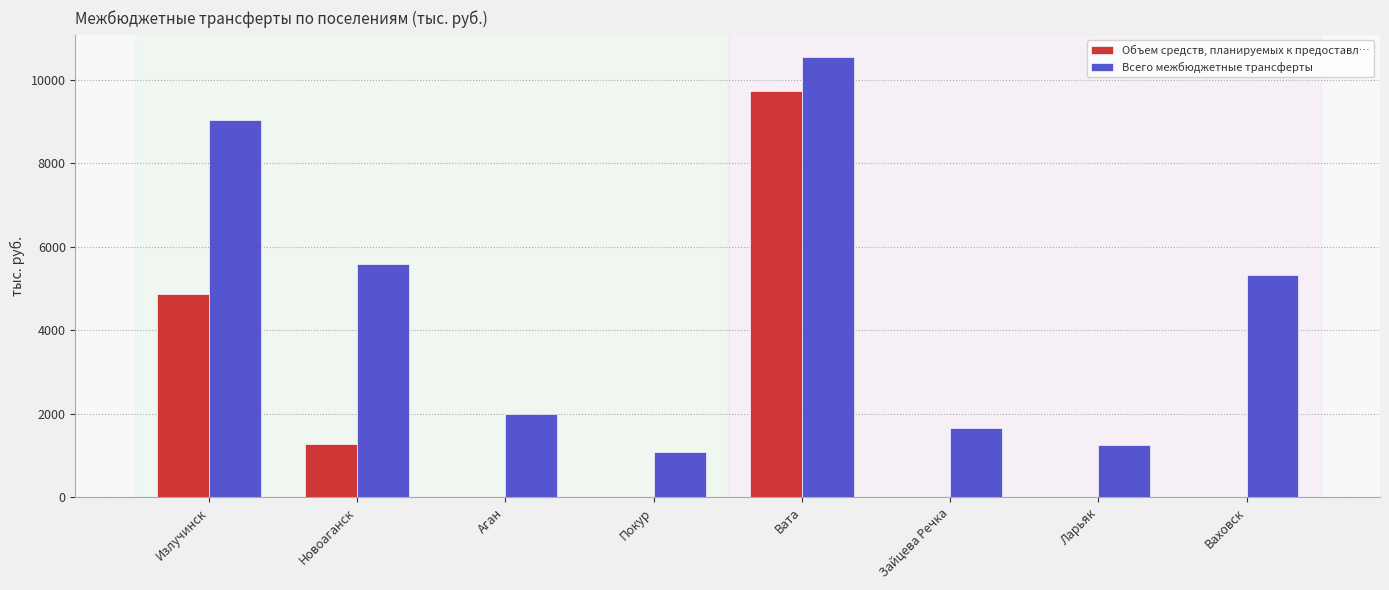

Between Излучинск and Ваховск, which series saw the biggest shift?

Объем средств, планируемых к предоставл…